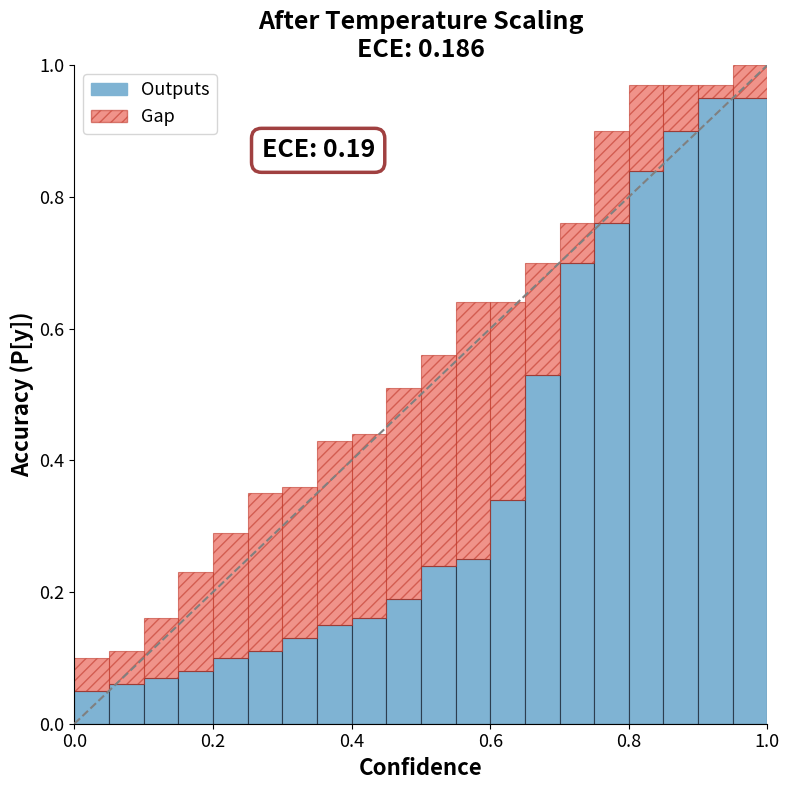

What is the average value of the Gap series?

0.6